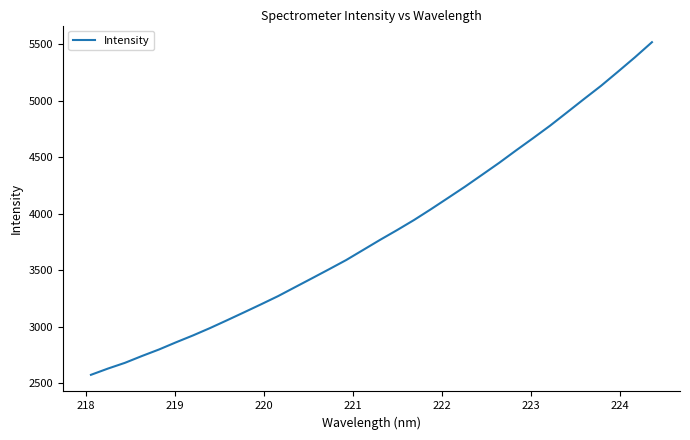

What is the greatest value displayed?

5518.5